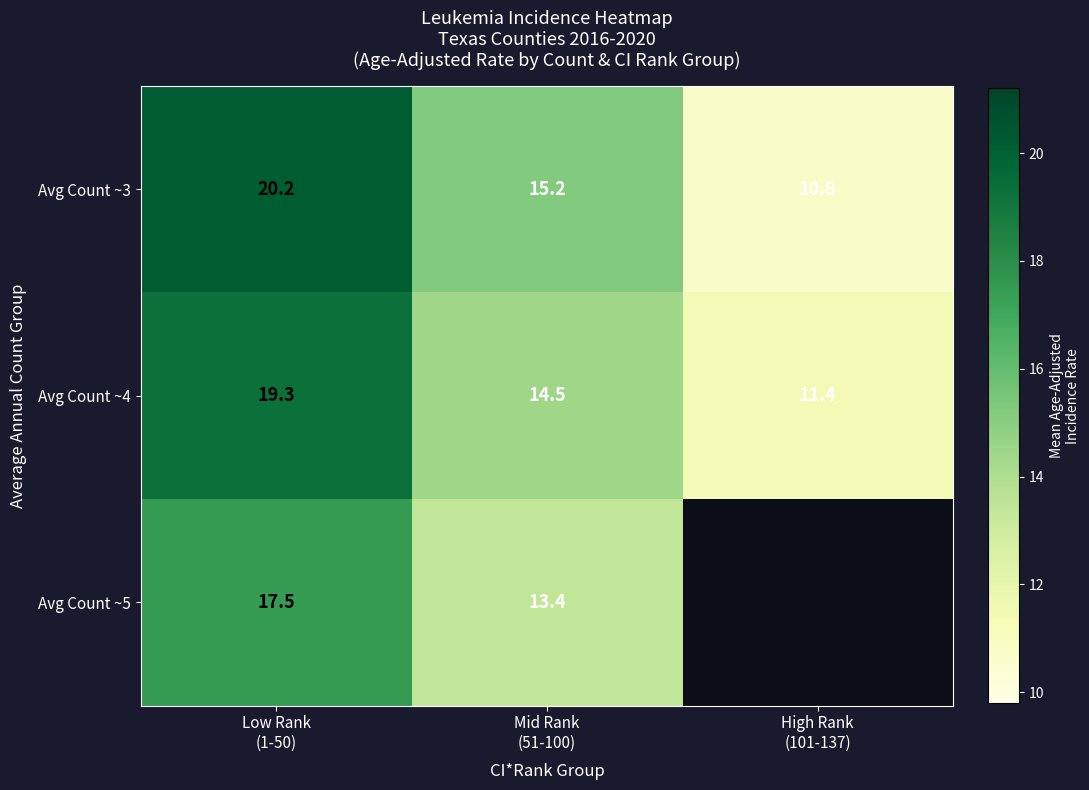

What is the average value of the Avg Count ~3 series?

15.4